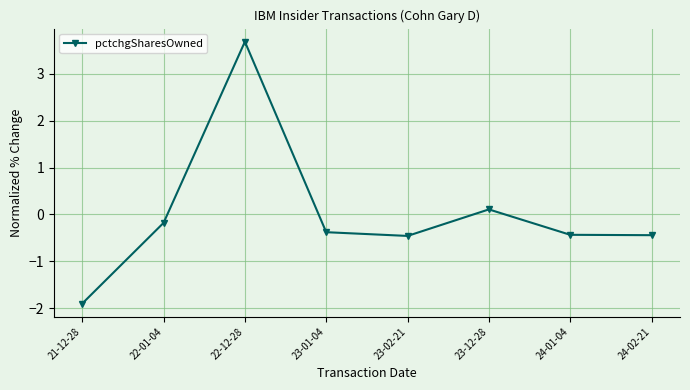

What is the greatest value displayed?

3.7